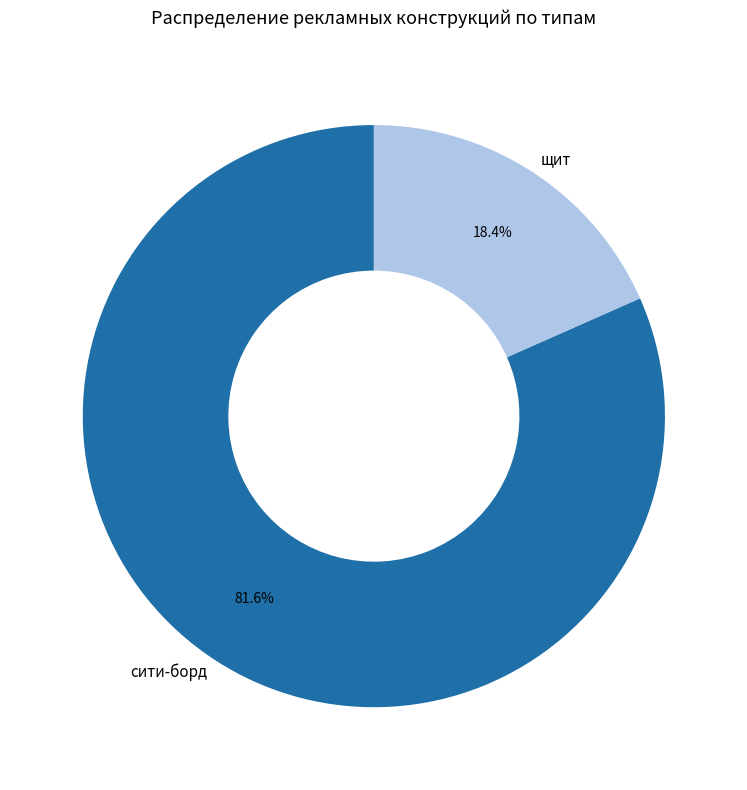

To the nearest percent, what is the average slice percentage?

50%